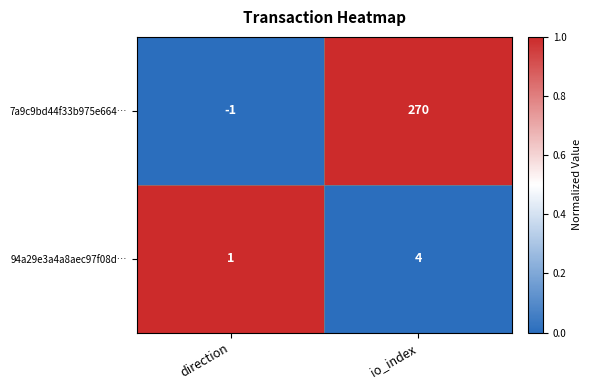

Reading left to right, what are all the values shown in this chart?

7a9c9bd44f33b975e664…: -1	270
94a29e3a4a8aec97f08d…: 1	4